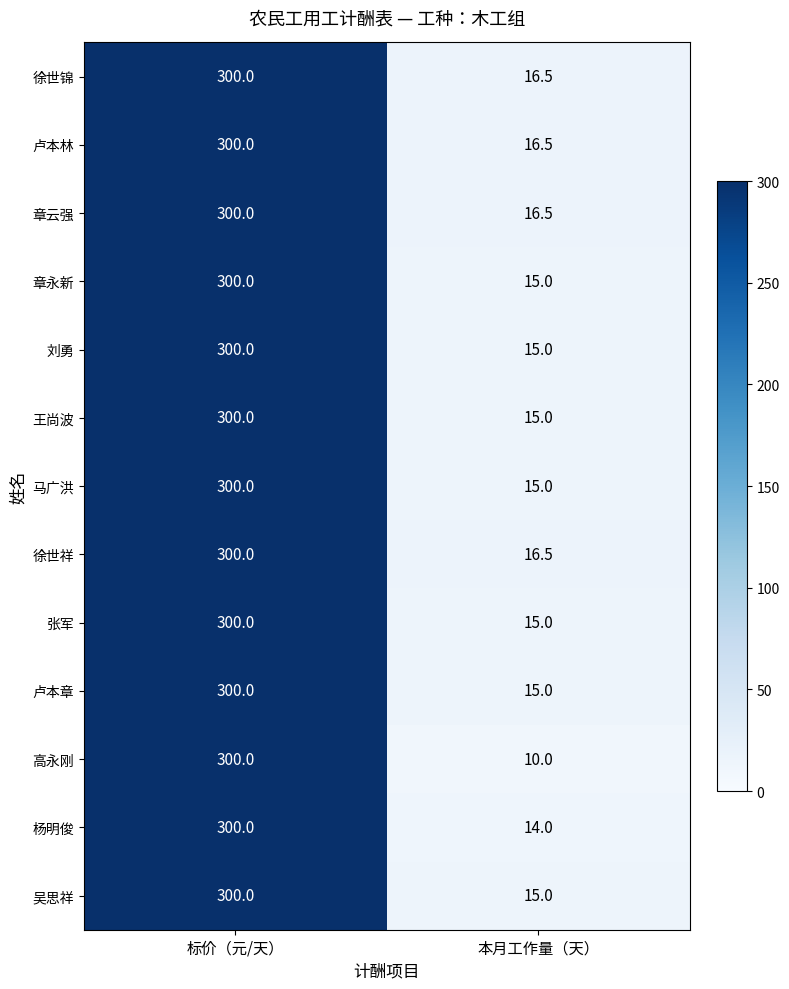

Which category has the highest value in the 张军 series?

标价（元/天）